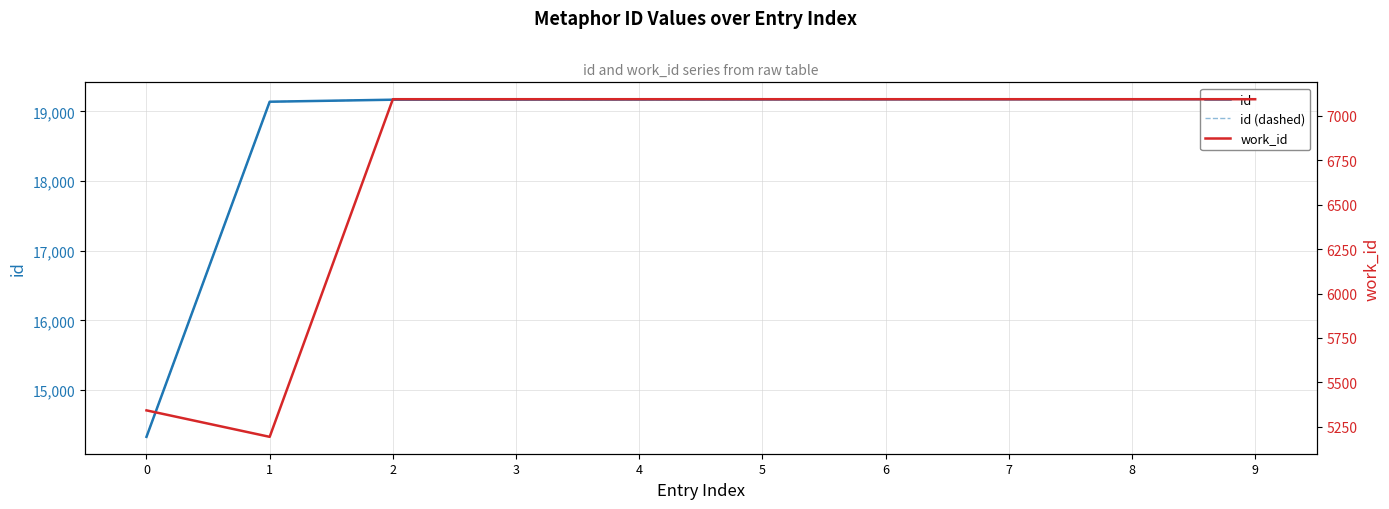

Rank the series by their maximum value, from highest to lowest.

id, id (dashed), work_id